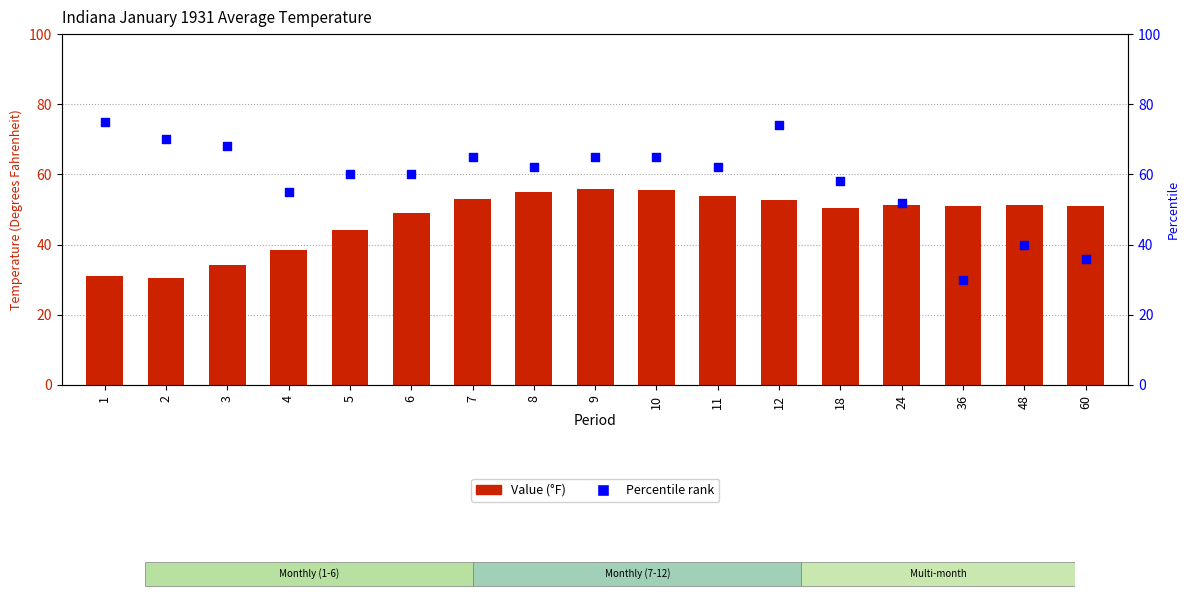

Is the value of Percentile at 10 greater than the value of Value at 4?

Yes